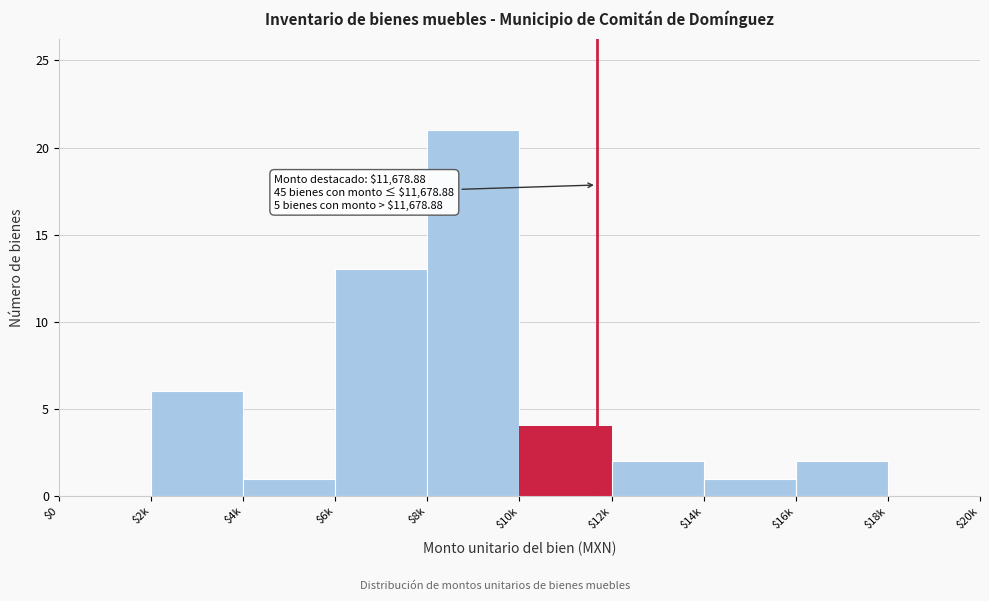

What is the greatest value displayed?

21